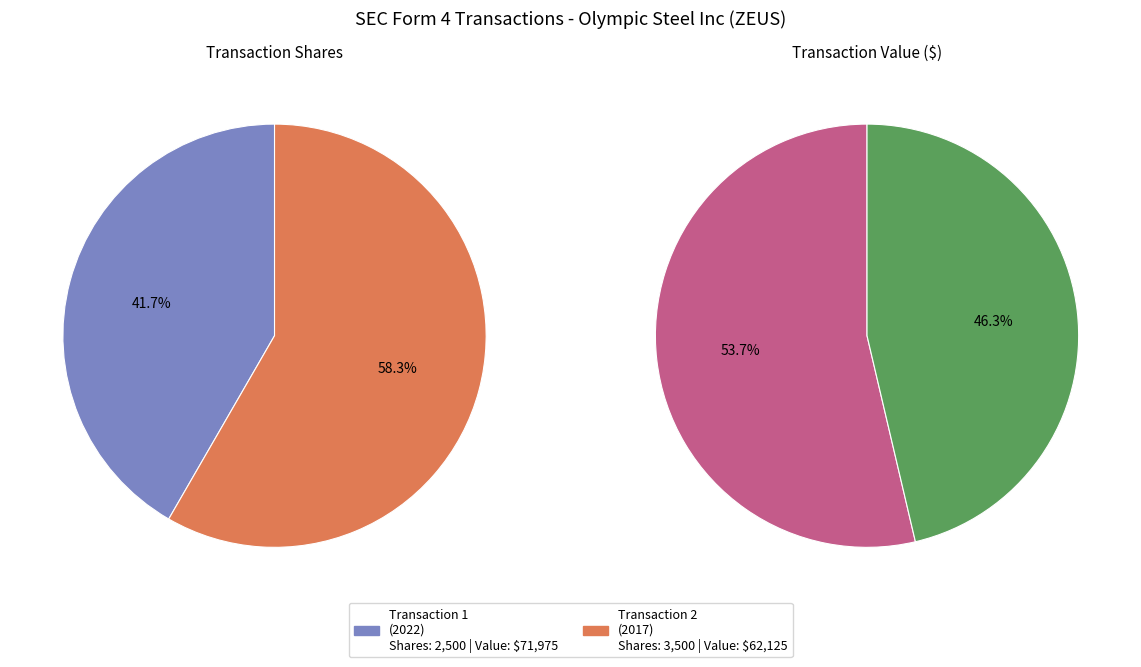

The 2017-09-05 (rptOwnerDetailsId=1) slice represents 46% of the pie. True or false?

True